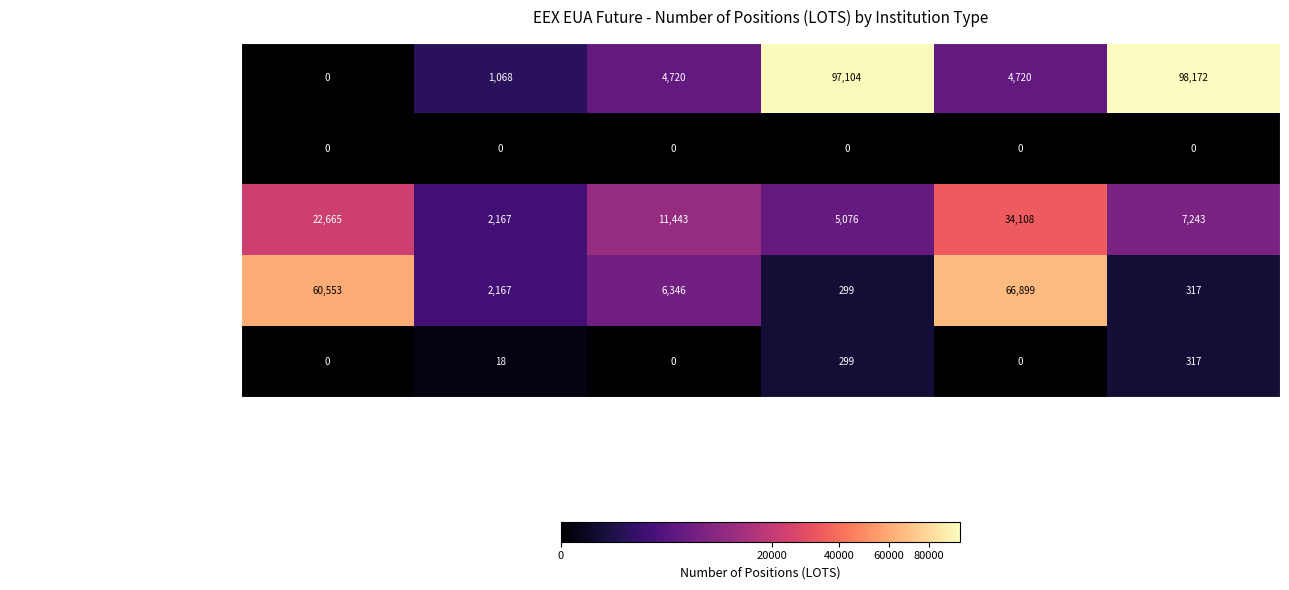

Which series has the widest spread of values?

Investment Firms or credit institutions